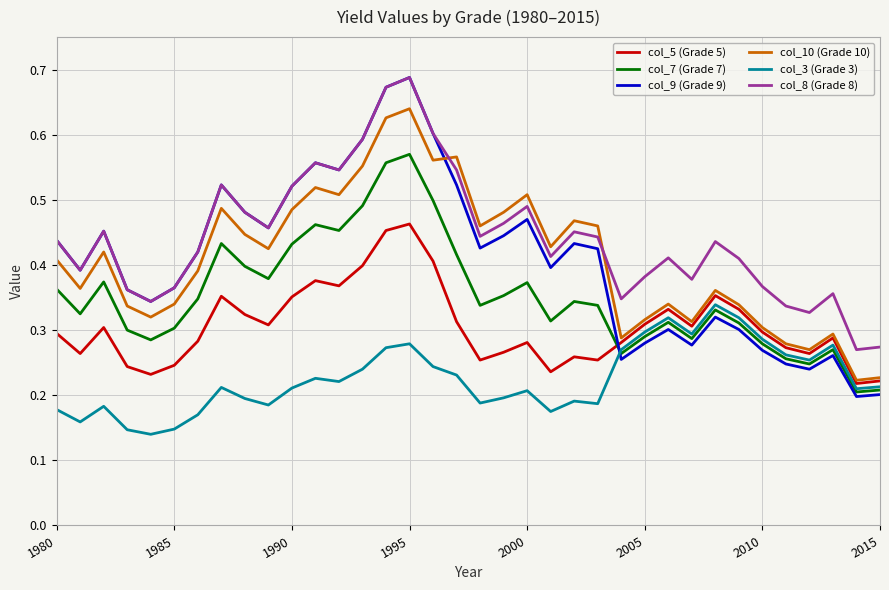

True or false: col_10 (Grade 10) and col_9 (Grade 9) intersect in this chart.

True